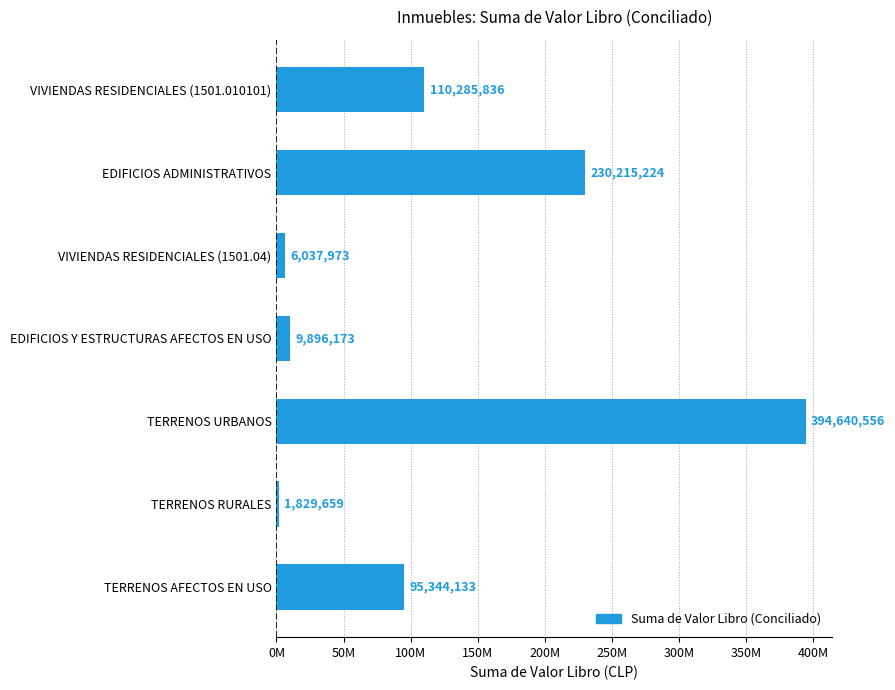

List the labels in order of value, largest first.

TERRENOS URBANOS, EDIFICIOS ADMINISTRATIVOS, VIVIENDAS RESIDENCIALES (1501.010101), TERRENOS AFECTOS EN USO, EDIFICIOS Y ESTRUCTURAS AFECTOS EN USO, VIVIENDAS RESIDENCIALES (1501.04), TERRENOS RURALES